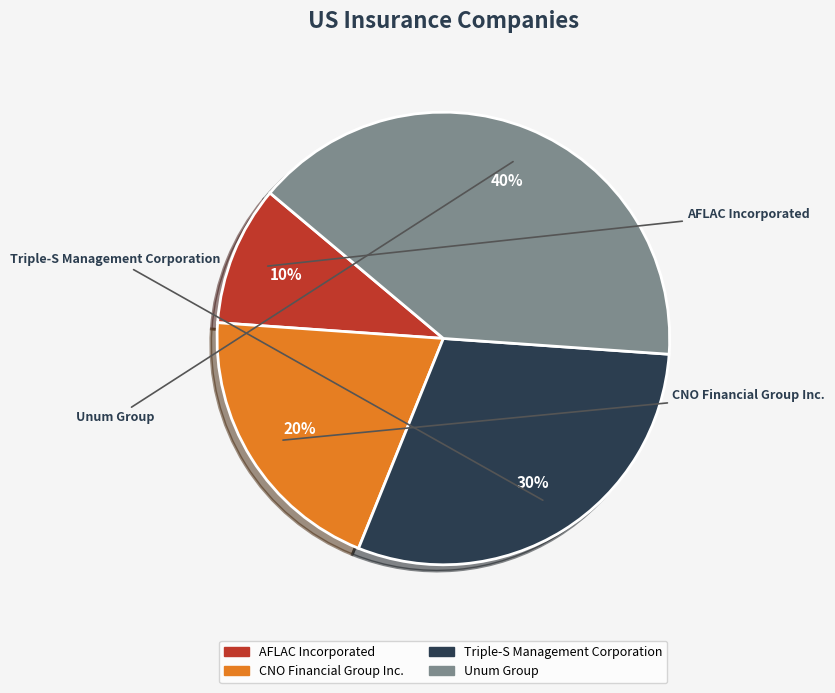

What percentage do CNO Financial Group Inc. and Triple-S Management Corporation together represent?

50.0%